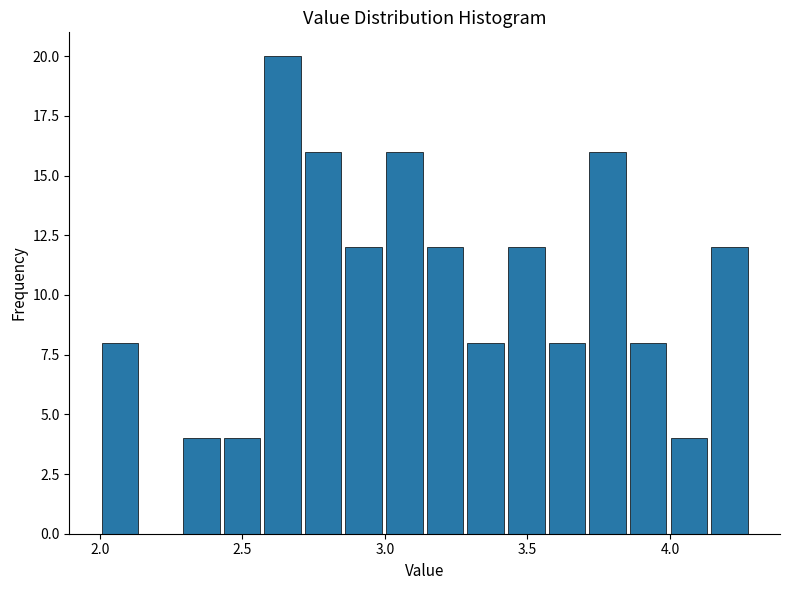

Read against the x-axis, roughly where is the centre of the tallest bar?

2.65